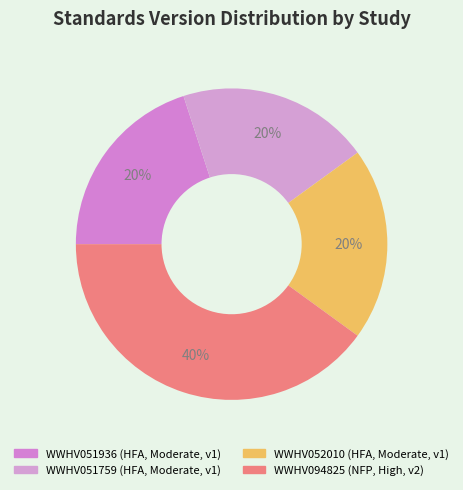

How much of the chart is everything except WWHV051936?

80.0%